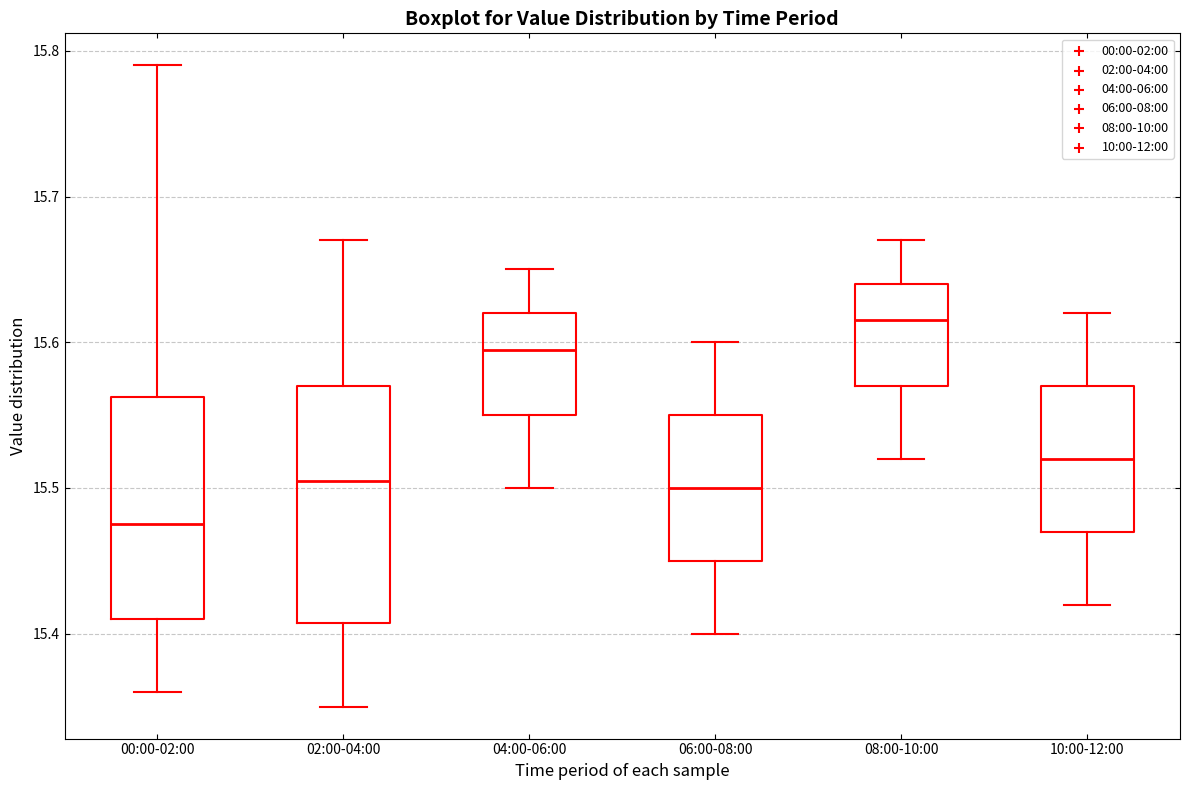

Where is the upper edge of the box for 02:00-04:00 on the y-axis? The values are not printed on the chart, so give them approximately, as read against the axis.

15.57